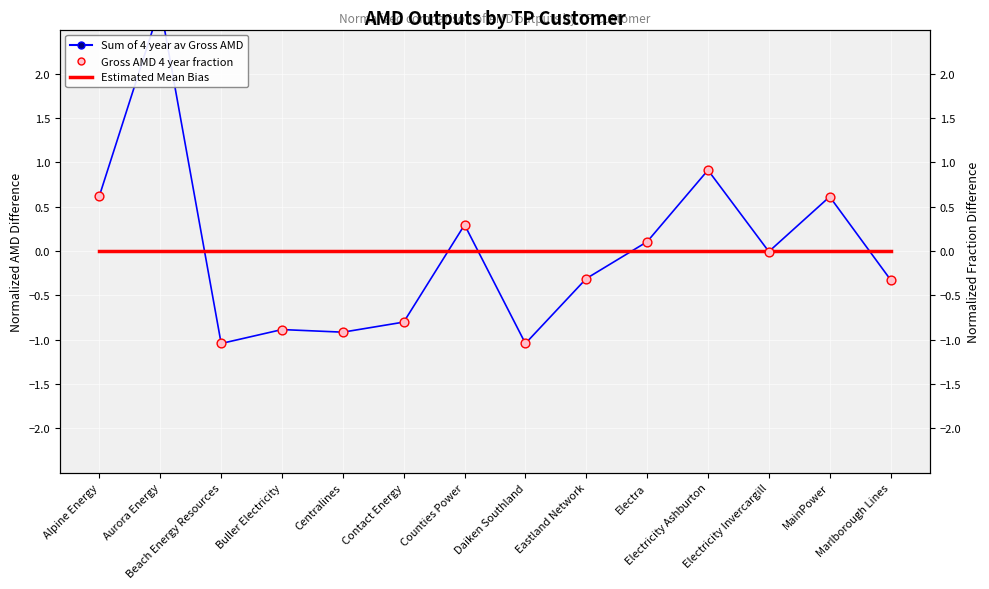

Which series has the largest total across all categories?

Gross AMD 4 year fraction